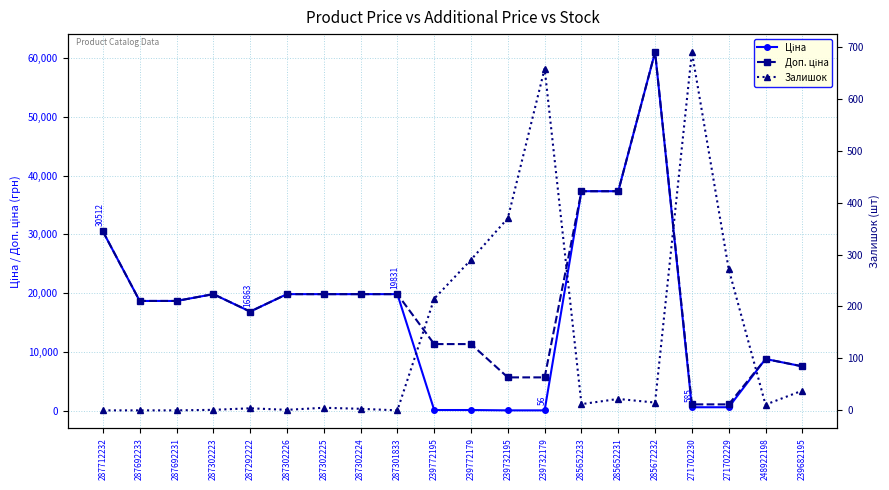

What value does the Залишок series have at 239732179?

658.0